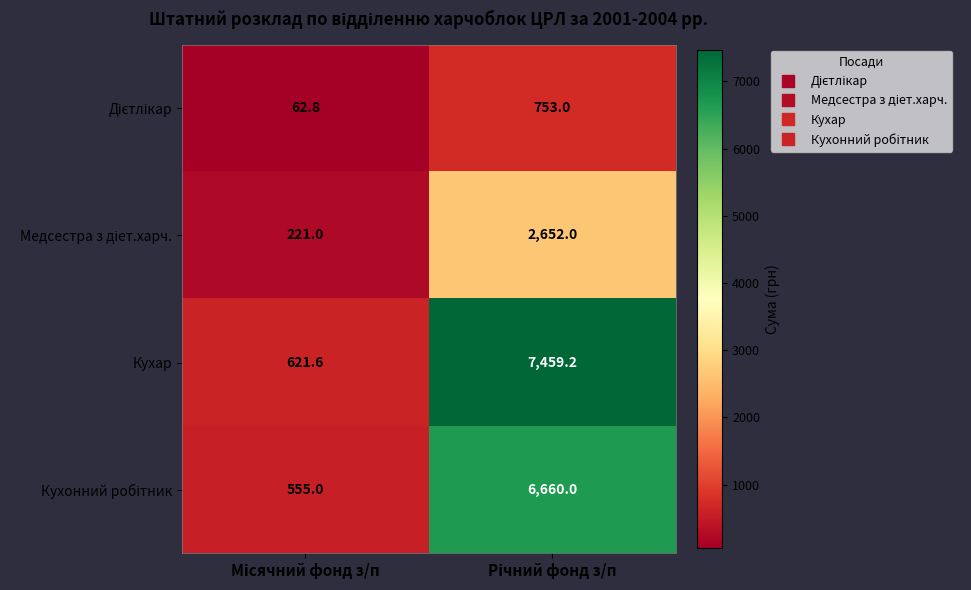

Which series has the largest total across all categories?

Кухар